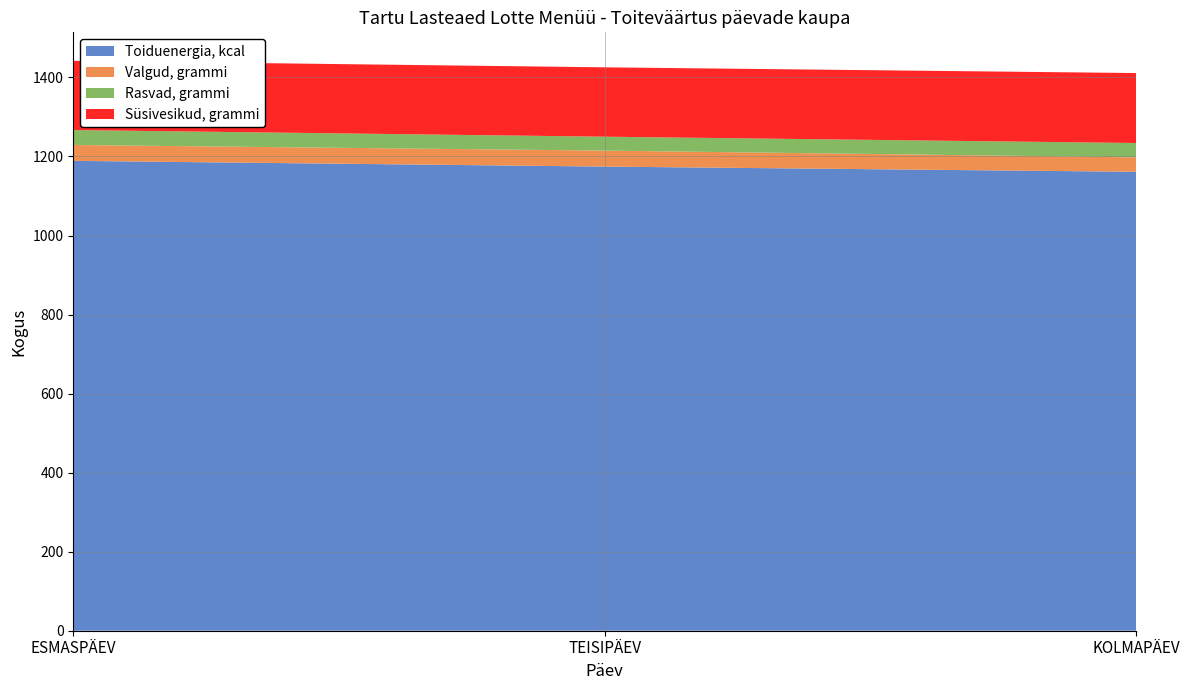

Reading right to left, extract all data points from this chart.

Toiduenergia, kcal: KOLMAPÄEV=1161.3	TEISIPÄEV=1174.5	ESMASPÄEV=1189.0
Valgud, grammi: KOLMAPÄEV=36.5	TEISIPÄEV=40.5	ESMASPÄEV=40.1
Rasvad, grammi: KOLMAPÄEV=36.3	TEISIPÄEV=35.2	ESMASPÄEV=37.8
Süsivesikud, grammi: KOLMAPÄEV=177.0	TEISIPÄEV=175.5	ESMASPÄEV=175.1